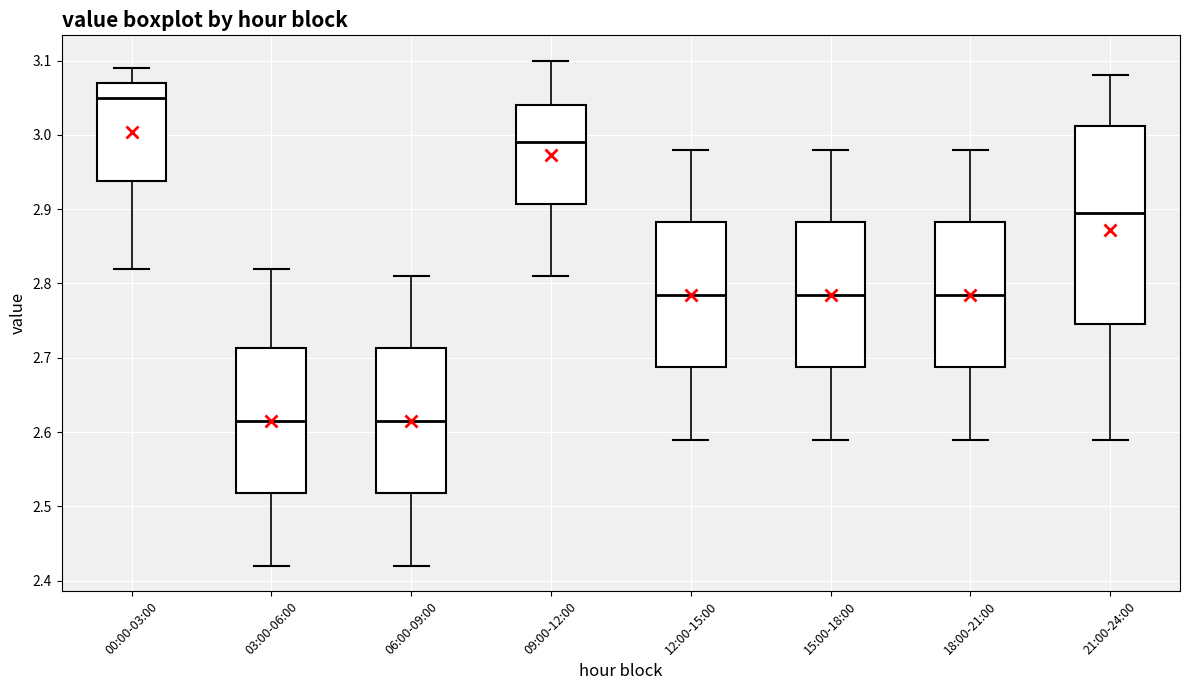

Comparing the boxes themselves (not the whiskers), which one is the tallest?

21:00-24:00